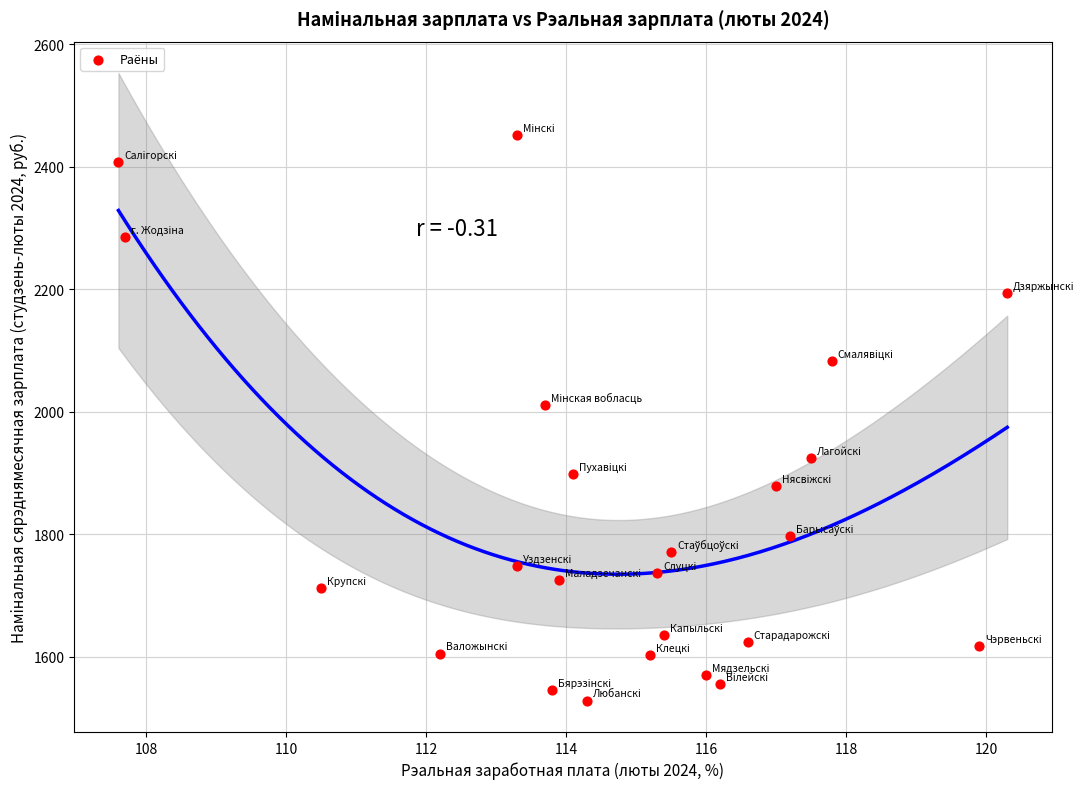

What Y value in the scatter plot is closest to 1989?

2011.3